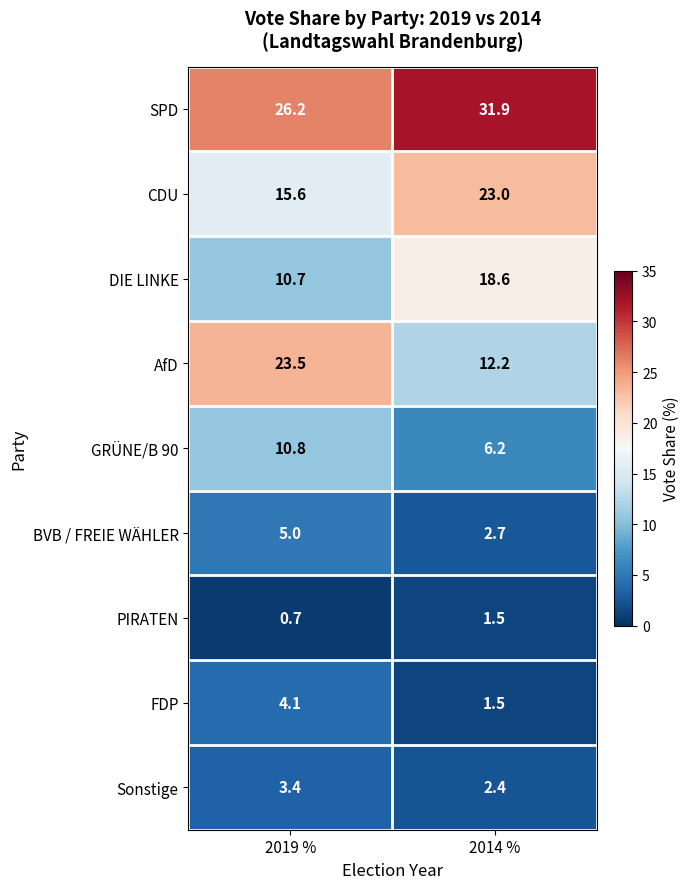

Which series has the largest total across all categories?

SPD